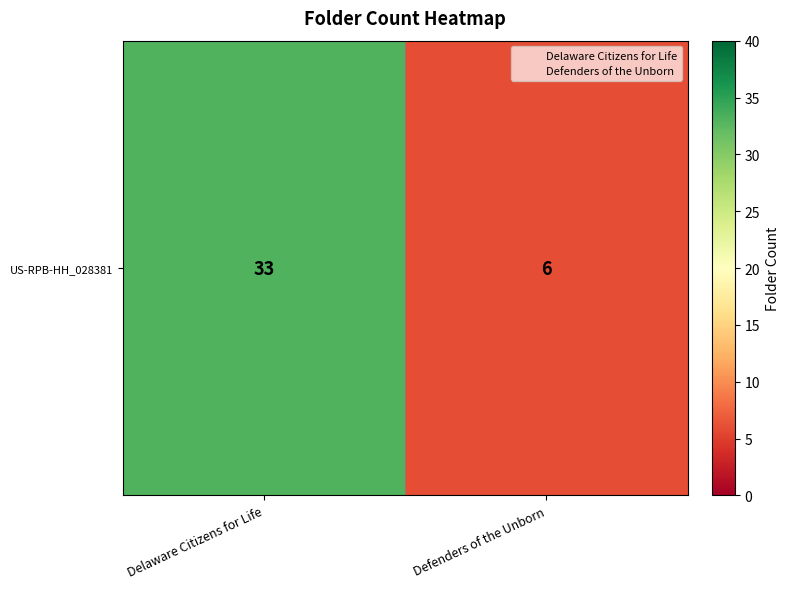

Which label corresponds to the smallest value in the chart?

Defenders of the Unborn